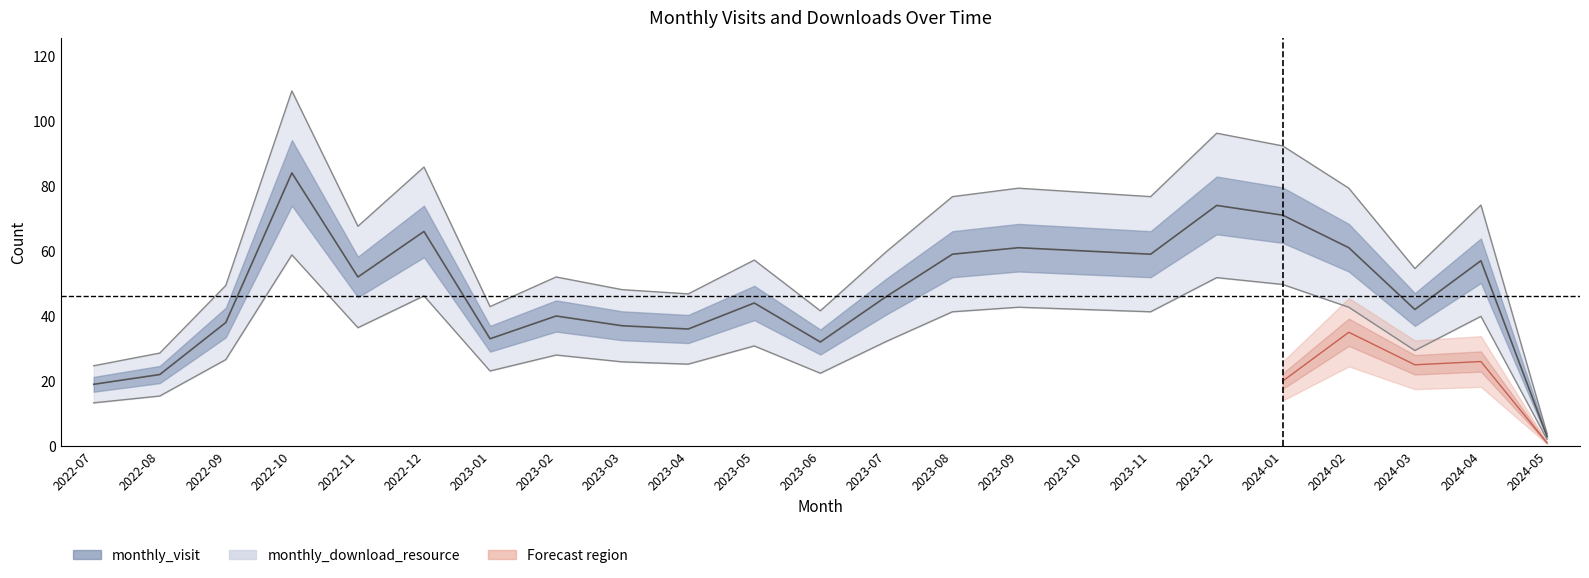

Is this an area chart (filled region under the line)?

No